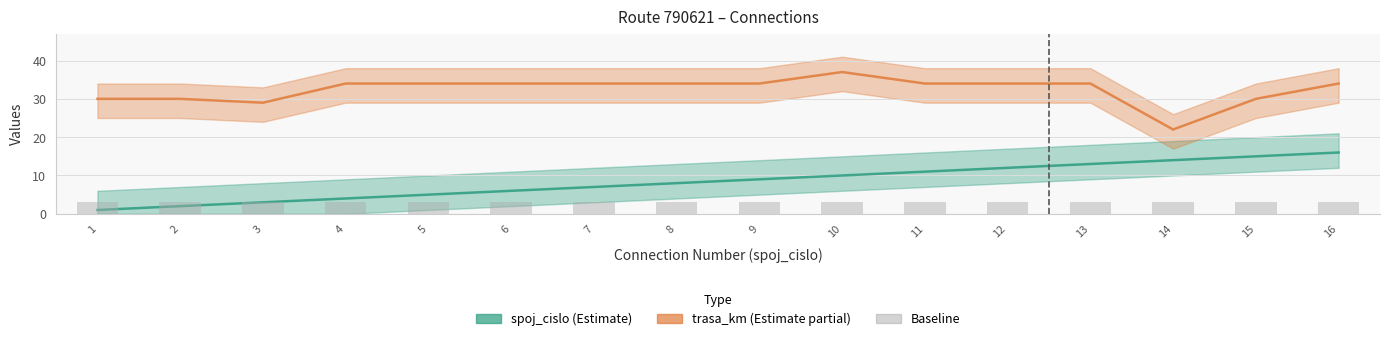

Where is spoj_cislo nearest to the value 8?

8